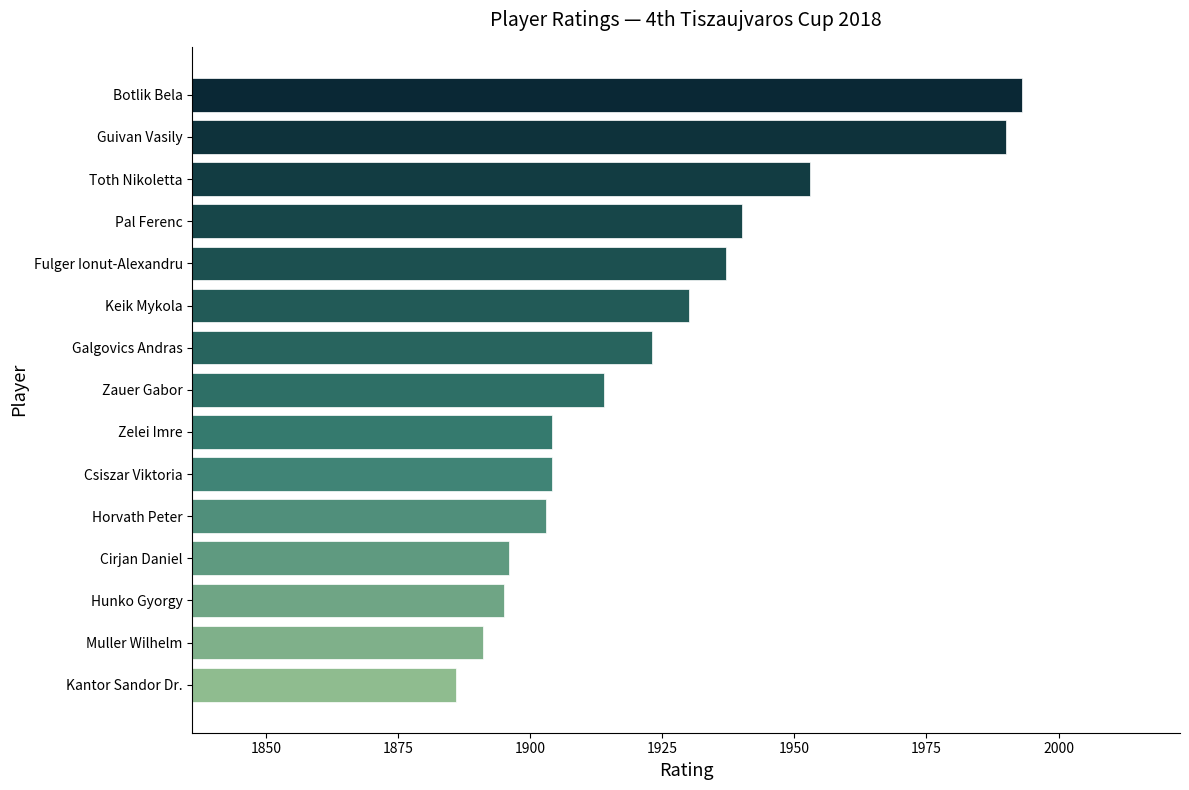

Which label corresponds to the smallest value in the chart?

Kantor Sandor Dr.